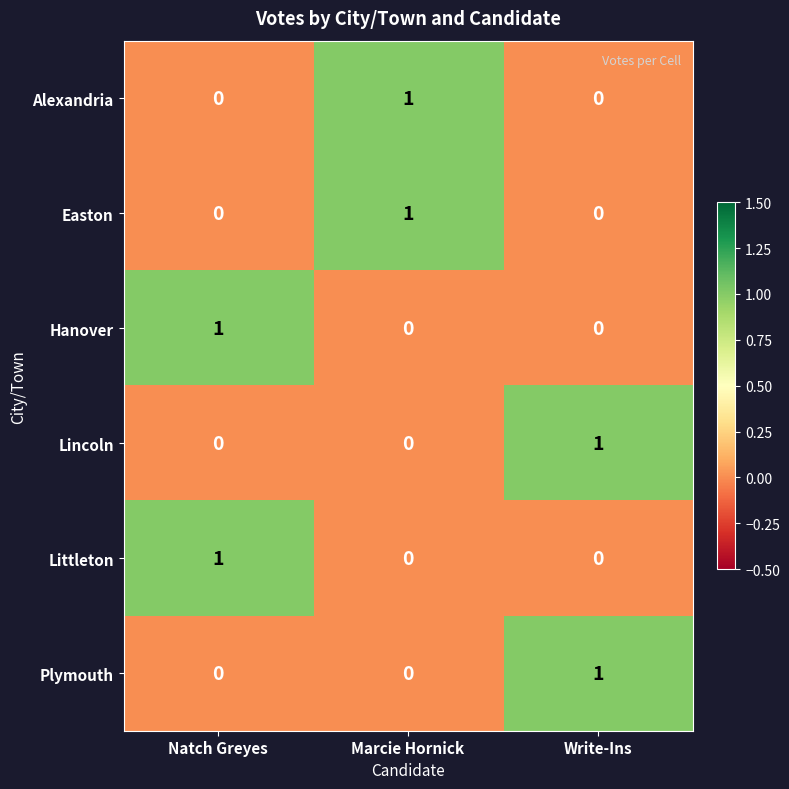

True or false: Littleton has a value of -1 at Write-Ins.

False